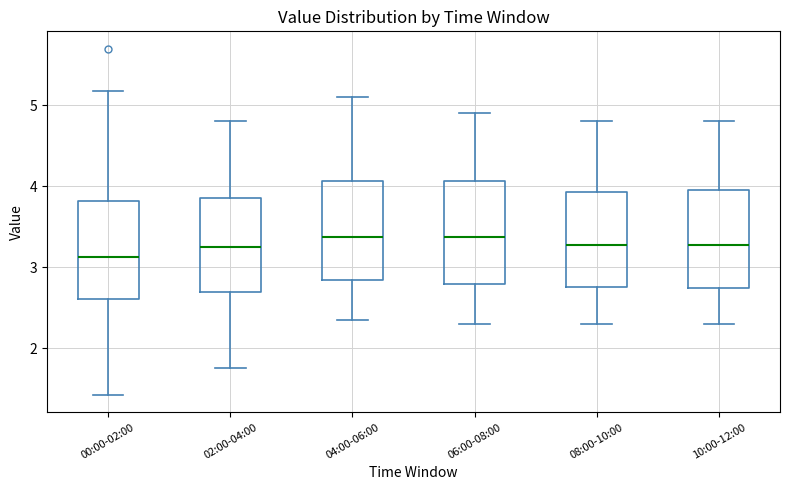

Reading left to right, transcribe this box plot: for each box, give where its median line is, the range the box spans, and where its two whiskers end, as read against the y-axis. The values are not printed on the chart, so give them approximately, as read against the axis.

00:00-02:00: median 3.1, box 2.6 to 3.8, whiskers 1.4 to 5.2
02:00-04:00: median 3.3, box 2.7 to 3.9, whiskers 1.8 to 4.8
04:00-06:00: median 3.4, box 2.8 to 4.1, whiskers 2.4 to 5.1
06:00-08:00: median 3.4, box 2.8 to 4.1, whiskers 2.3 to 4.9
08:00-10:00: median 3.3, box 2.8 to 3.9, whiskers 2.3 to 4.8
10:00-12:00: median 3.3, box 2.7 to 4.0, whiskers 2.3 to 4.8